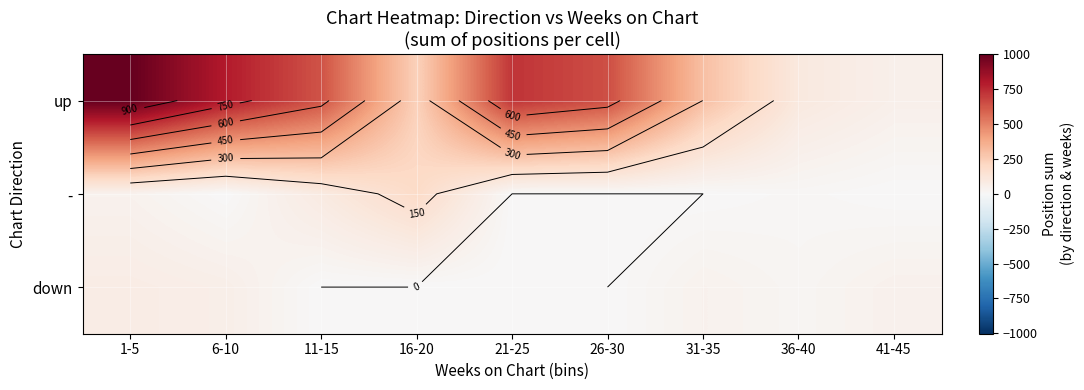

Which series changed the most between 6-10 and 41-45?

up